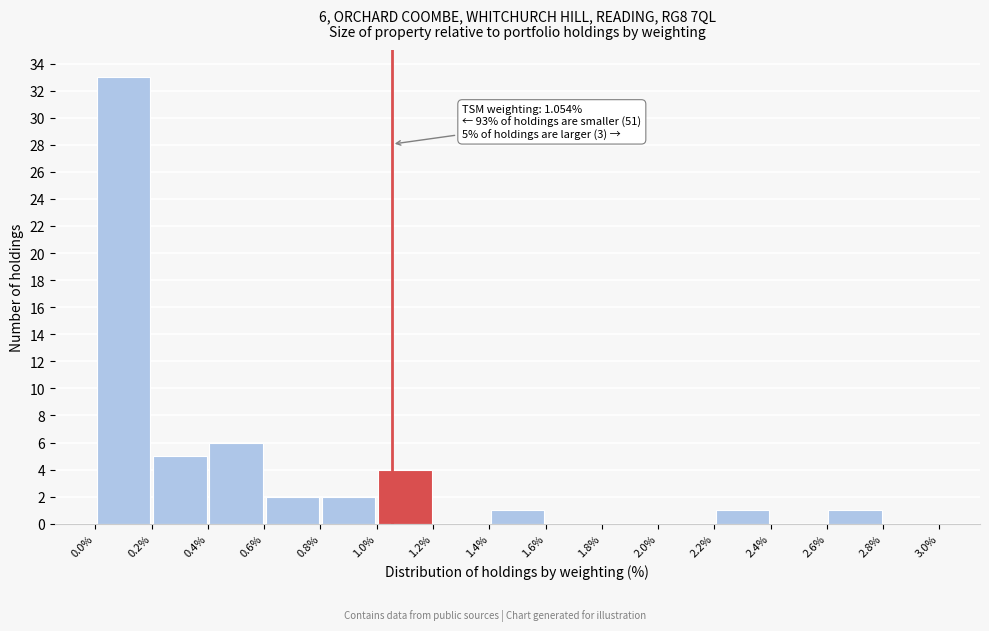

Over which range of the x-axis is the bar tallest?

0.0% to 0.2%